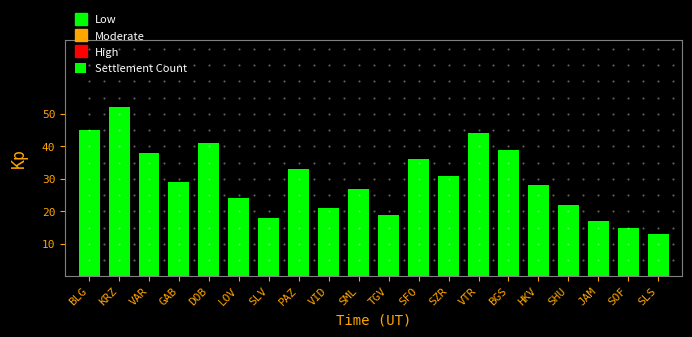

True or false: the data shows 50 at SFO.

False